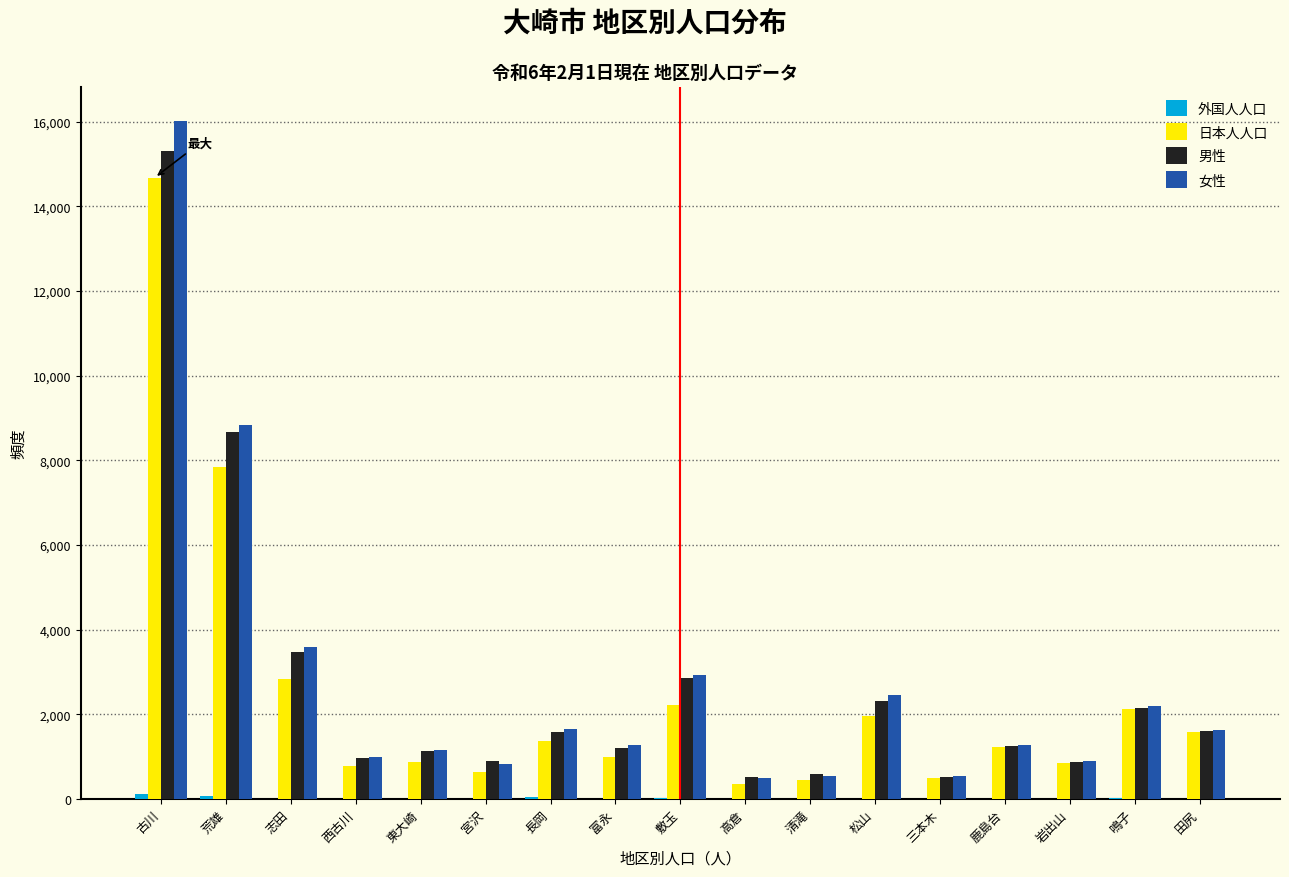

At which category is the sum across all series the highest?

古川